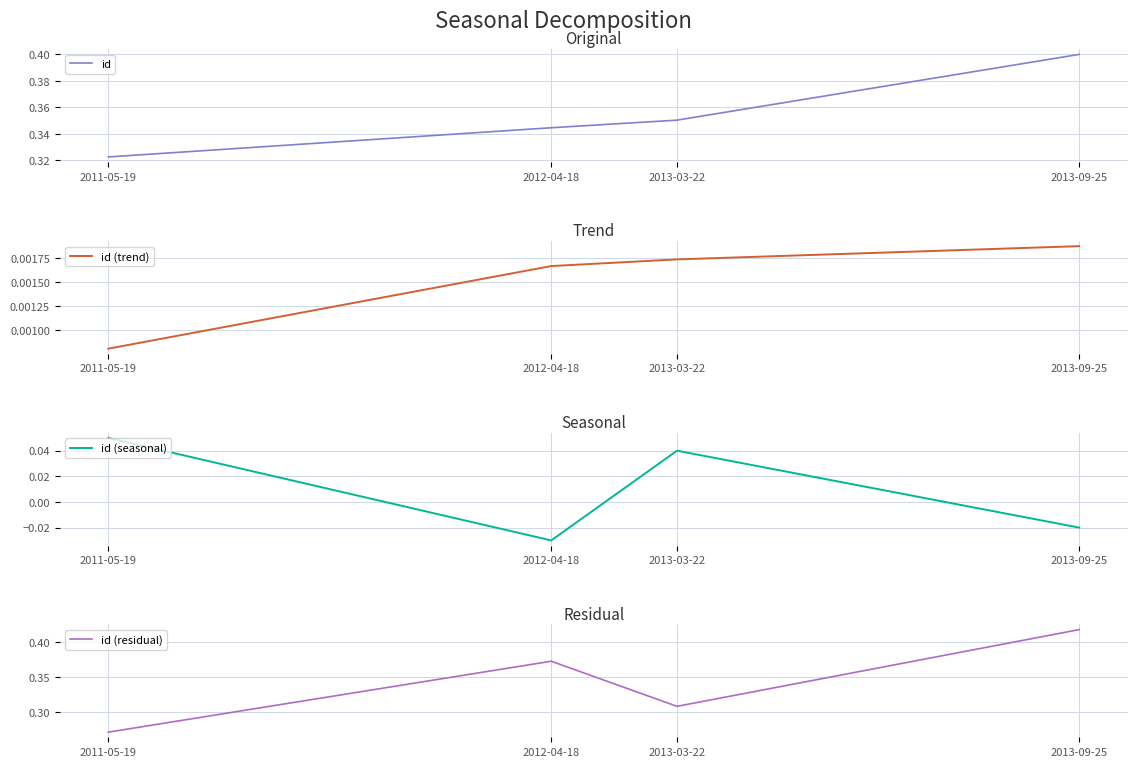

What value does the id (seasonal) series have at 2011-05-19?

0.1